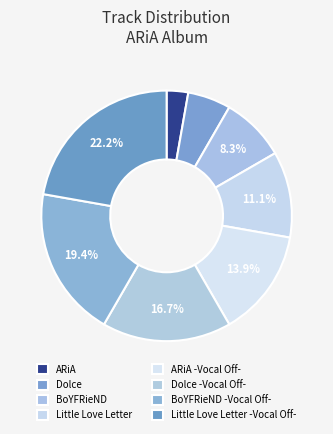

How many slices are in this pie chart?

8